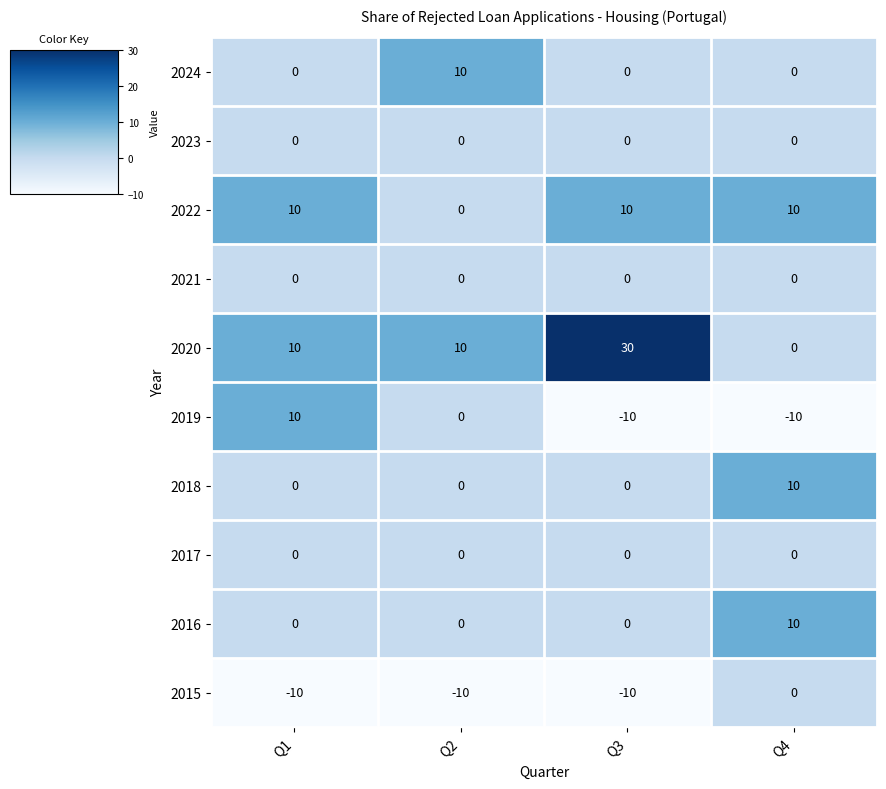

At which label is 2018 closest to 5?

Q1